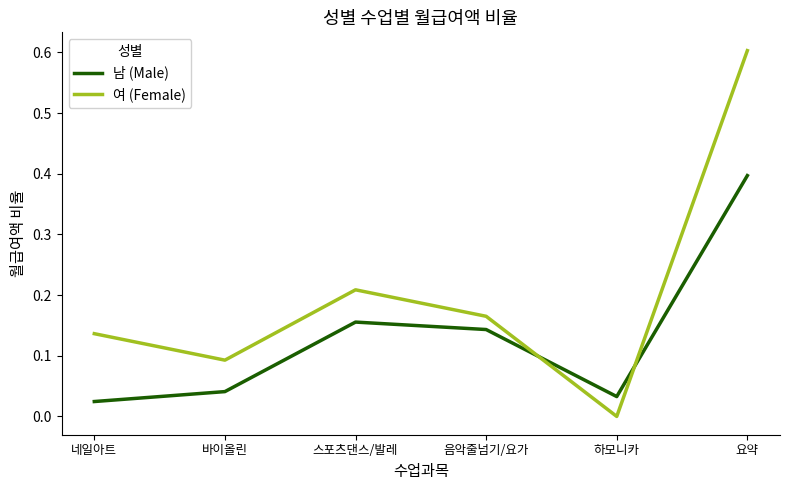

Is it true that 여 (Female) equals 0.1 at 음악줄넘기/요가?

False